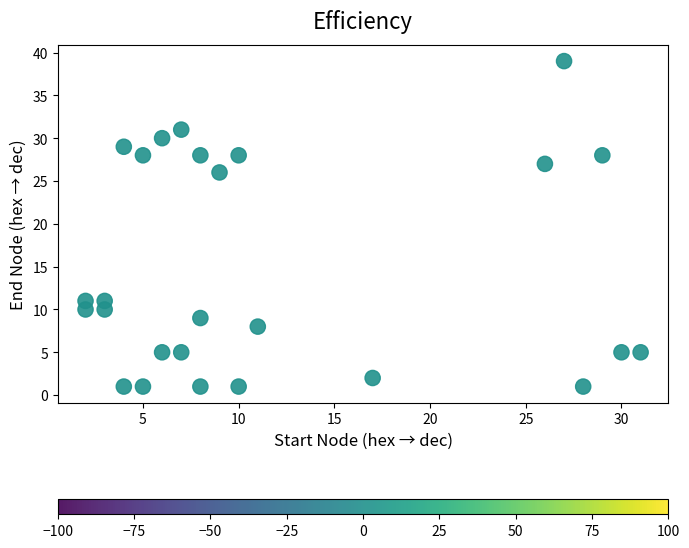

What Y value in the scatter plot is closest to 20?

26